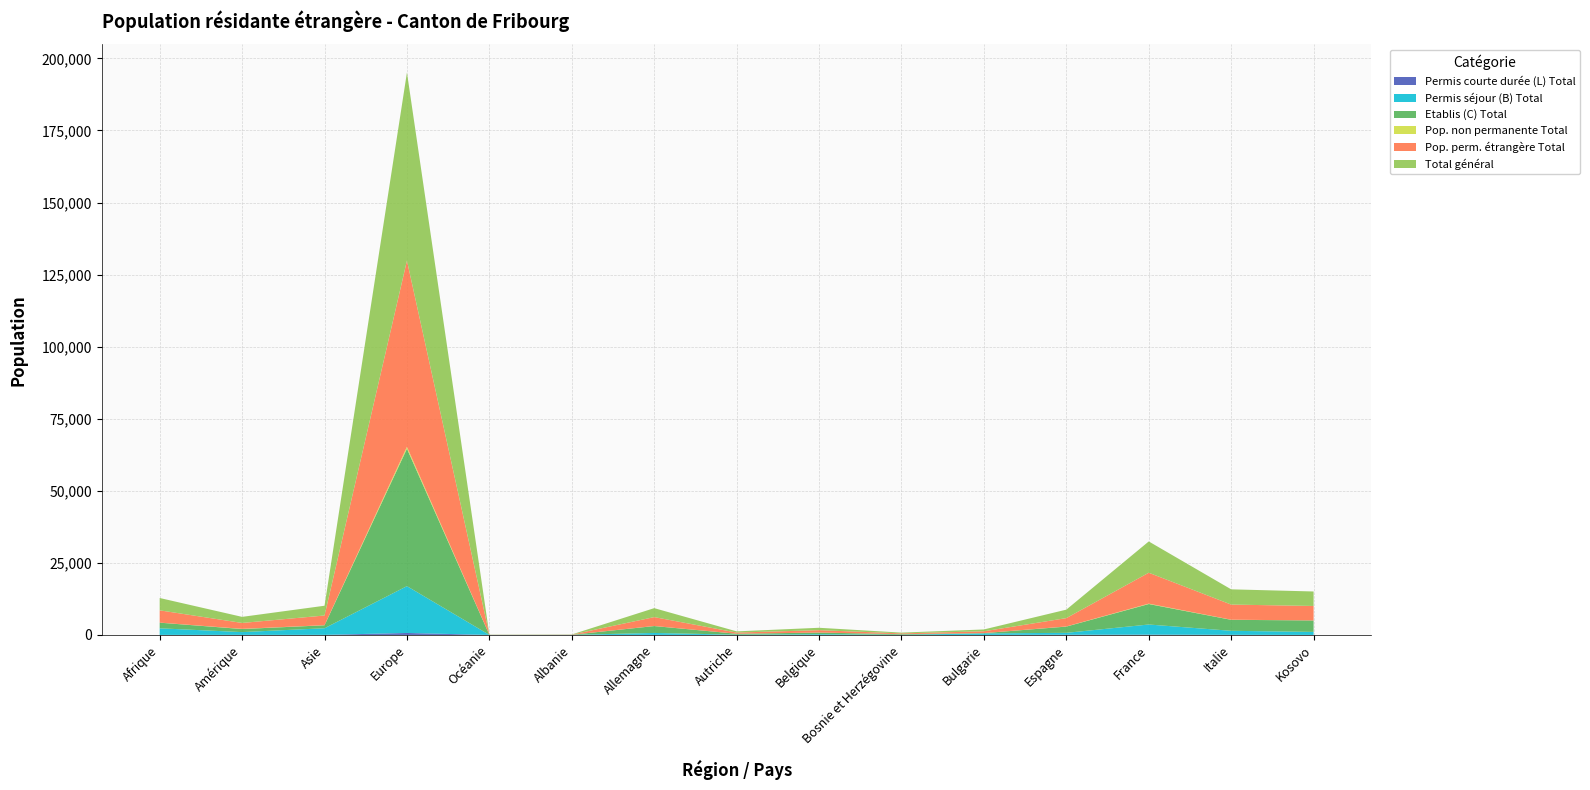

Reading right to left, transcribe all the data shown in this chart.

Permis séjour (B) Total: 1052	1388	3517	662	531	59	253	84	674	28	22	16246	2297	966	2288
Etablis (C) Total: 3970	3813	7104	2171	86	209	558	326	2389	27	17	47680	1029	1064	1957
Pop. non permanente Total: 4	44	135	42	13	0	17	3	28	0	0	651	38	62	23
Permis courte durée (L) Total: 0	42	100	63	8	0	5	0	16	0	0	680	25	17	11
Total général: 5026	5287	10856	2938	638	268	833	413	3107	55	39	65257	3389	2109	4279
Pop. perm. étrangère Total: 5022	5243	10721	2896	625	268	816	410	3079	55	39	64606	3351	2047	4256